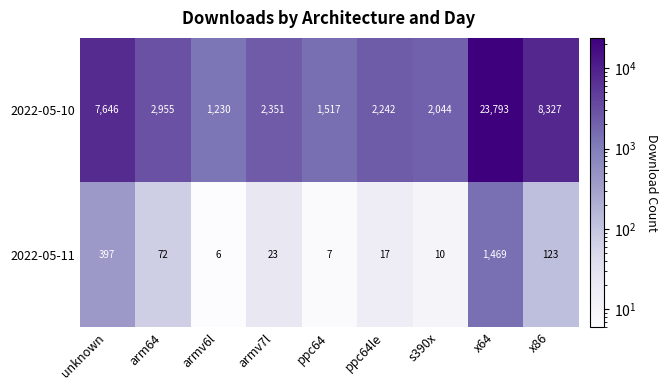

Which category has the highest value across all series?

x64